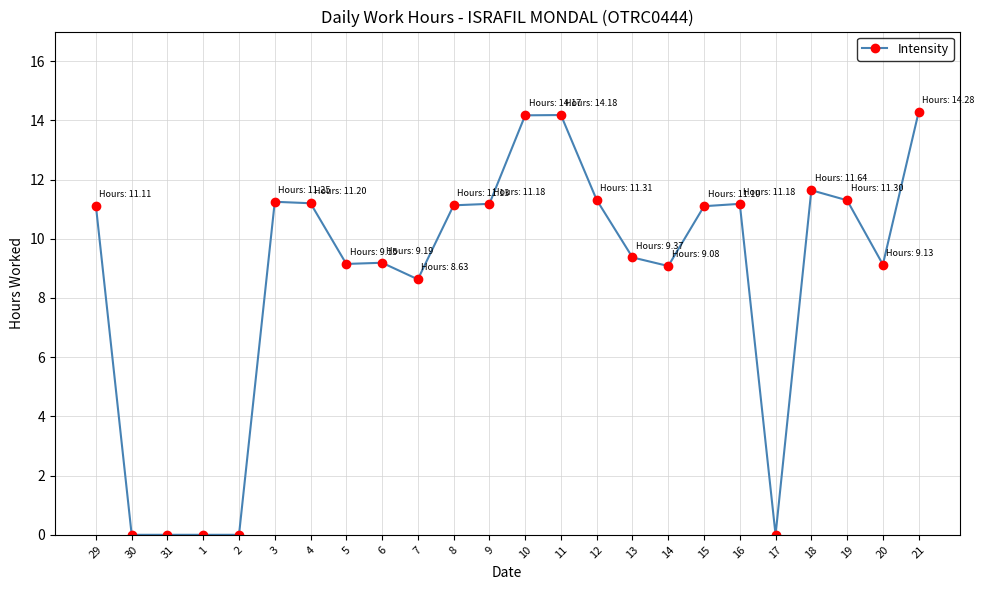

Where does the data first go above 11?

29